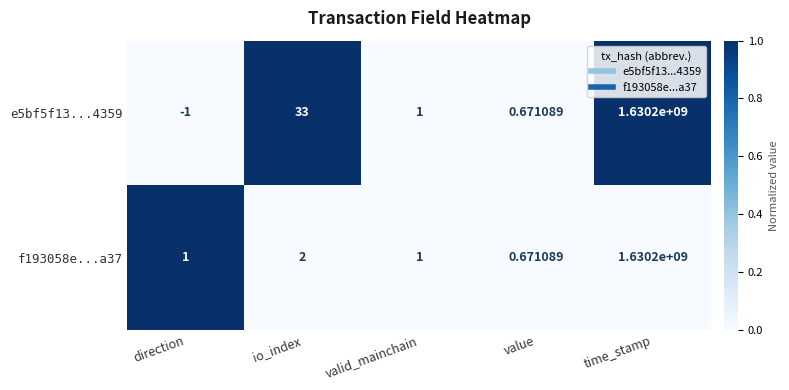

Between direction and value, which series saw the biggest shift?

e5bf5f13...4359